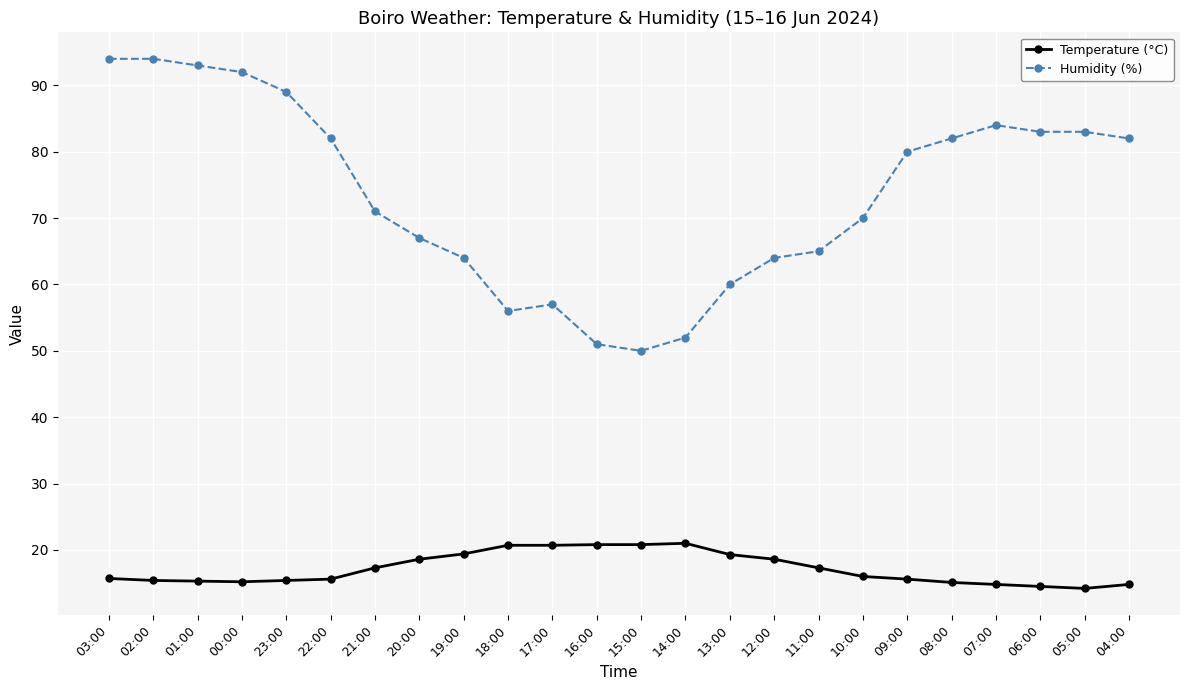

What is the label of the 5th point from the right?

08:00